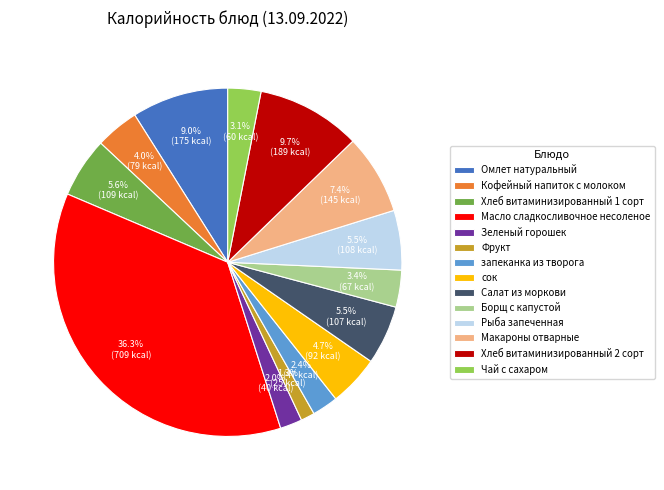

To the nearest percent, what is the difference between the largest and smallest slice percentages?

35%